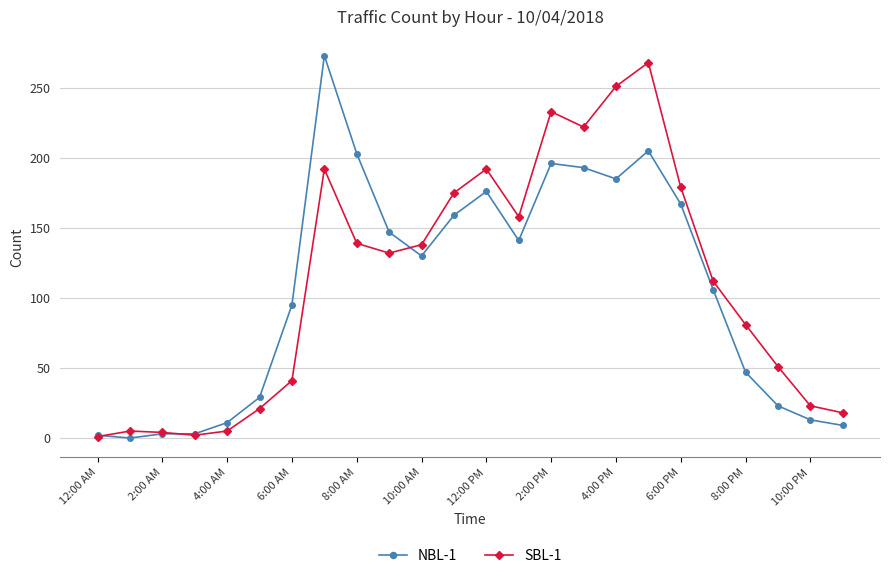

What is the difference between the second highest and minimum values in the NBL-1 series?

205